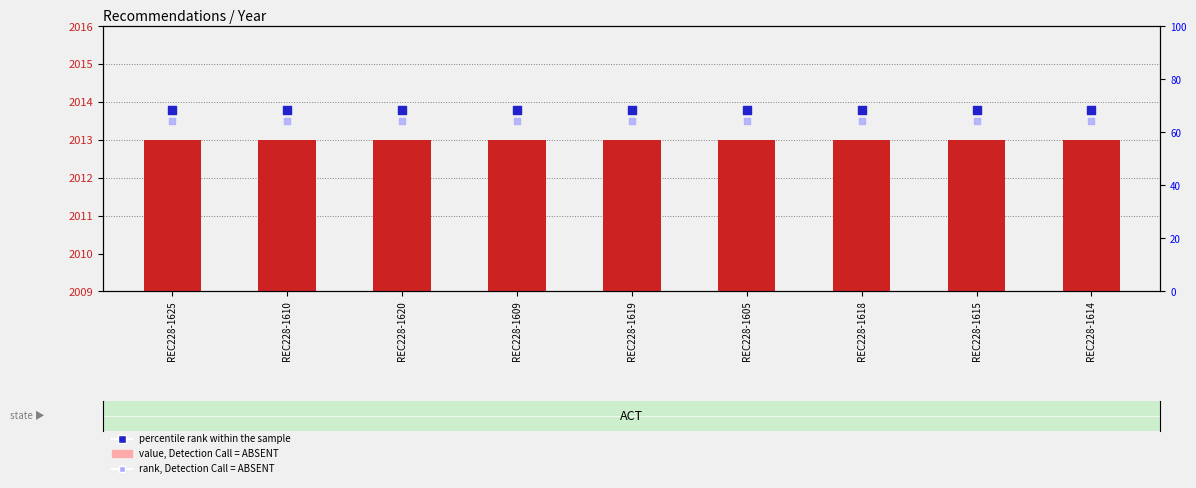

Which series has the largest total across all categories?

percentile rank within the sample